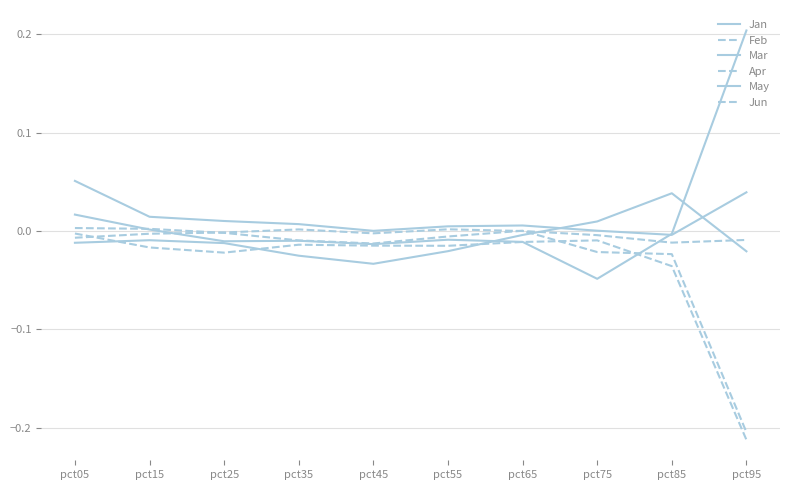

Is this an area chart (filled region under the line)?

No